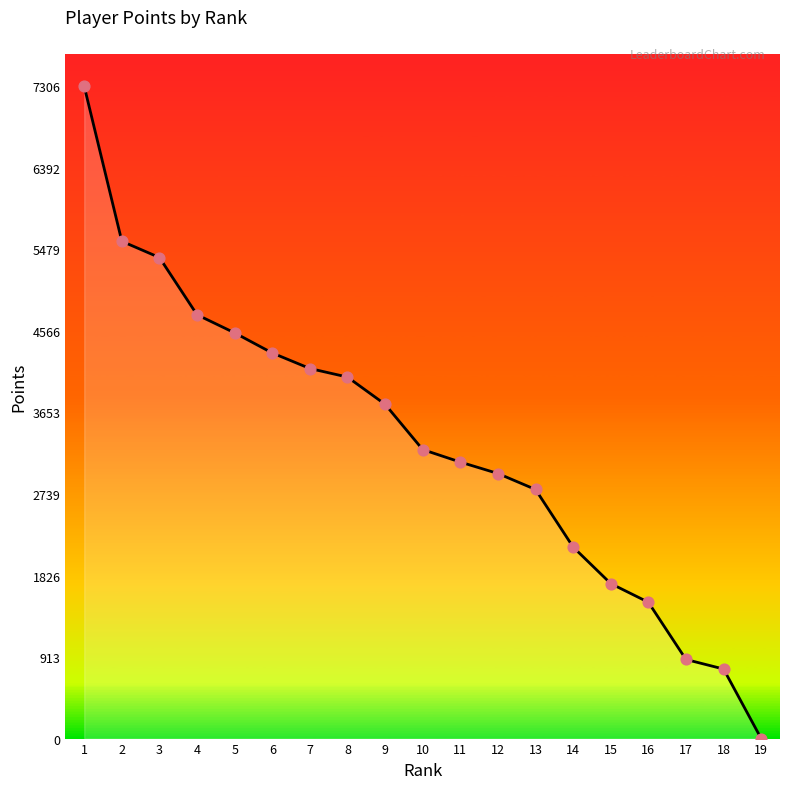

Between 12 and 10, which is larger?

10